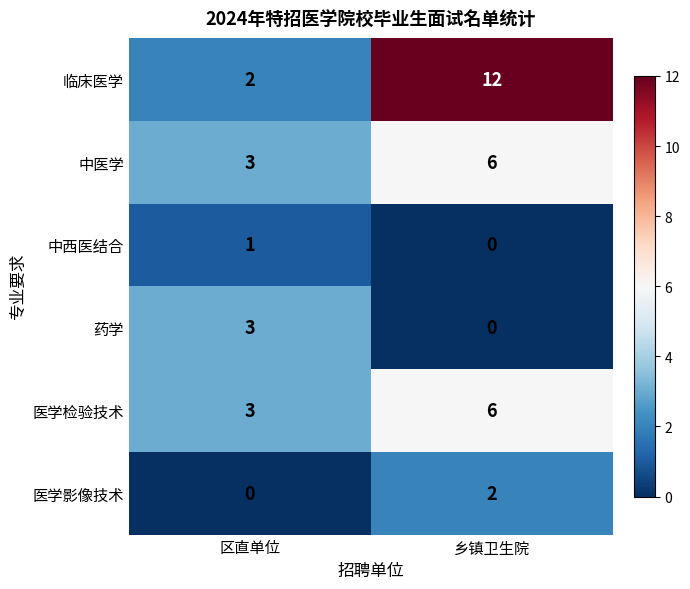

What is the total value across all series at 区直单位?

12